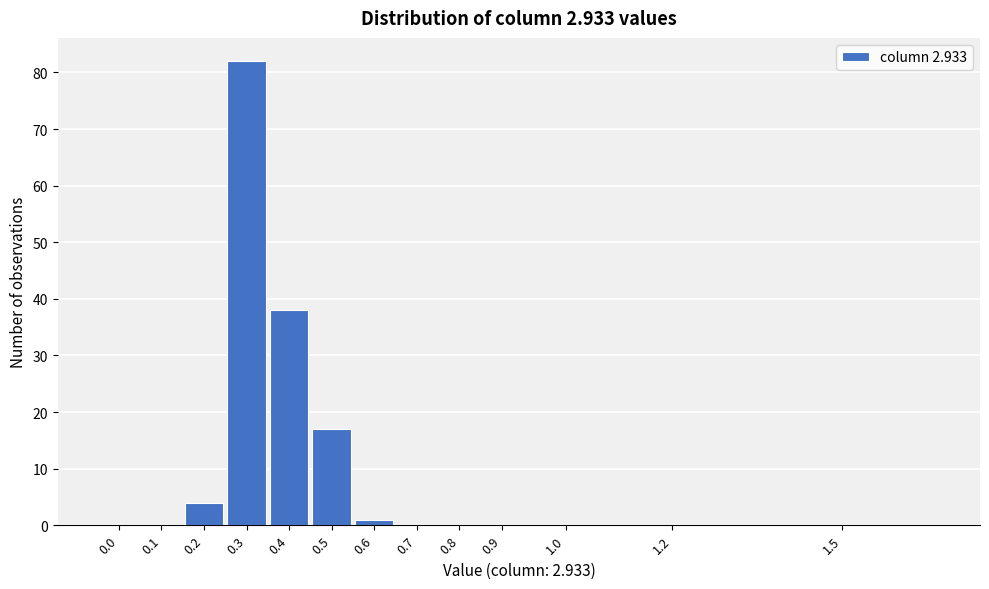

What is the greatest value displayed?

82